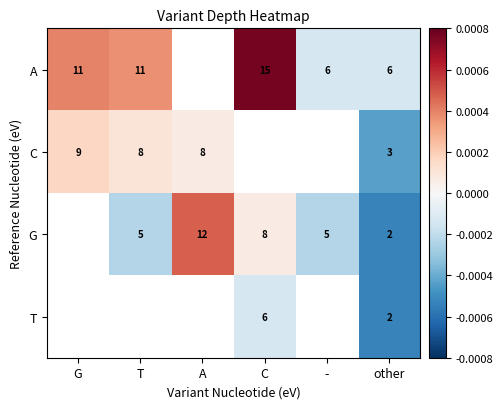

Is the value of C at G greater than the value of G at T?

Yes